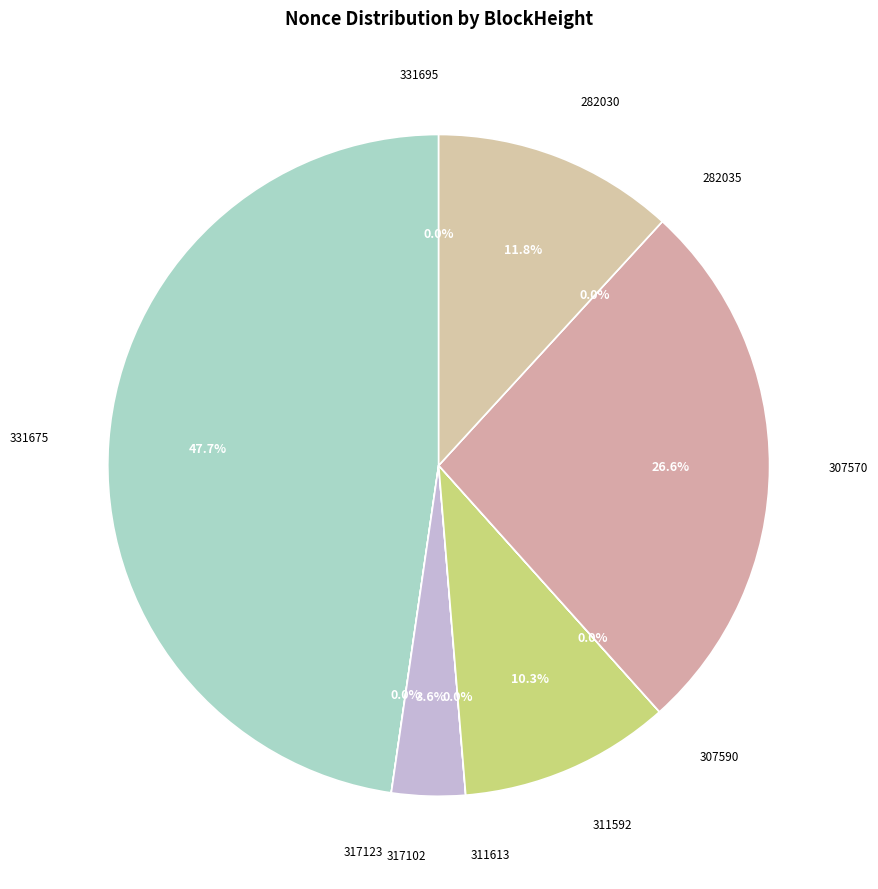

To the nearest percent, what is the average slice percentage?

10%